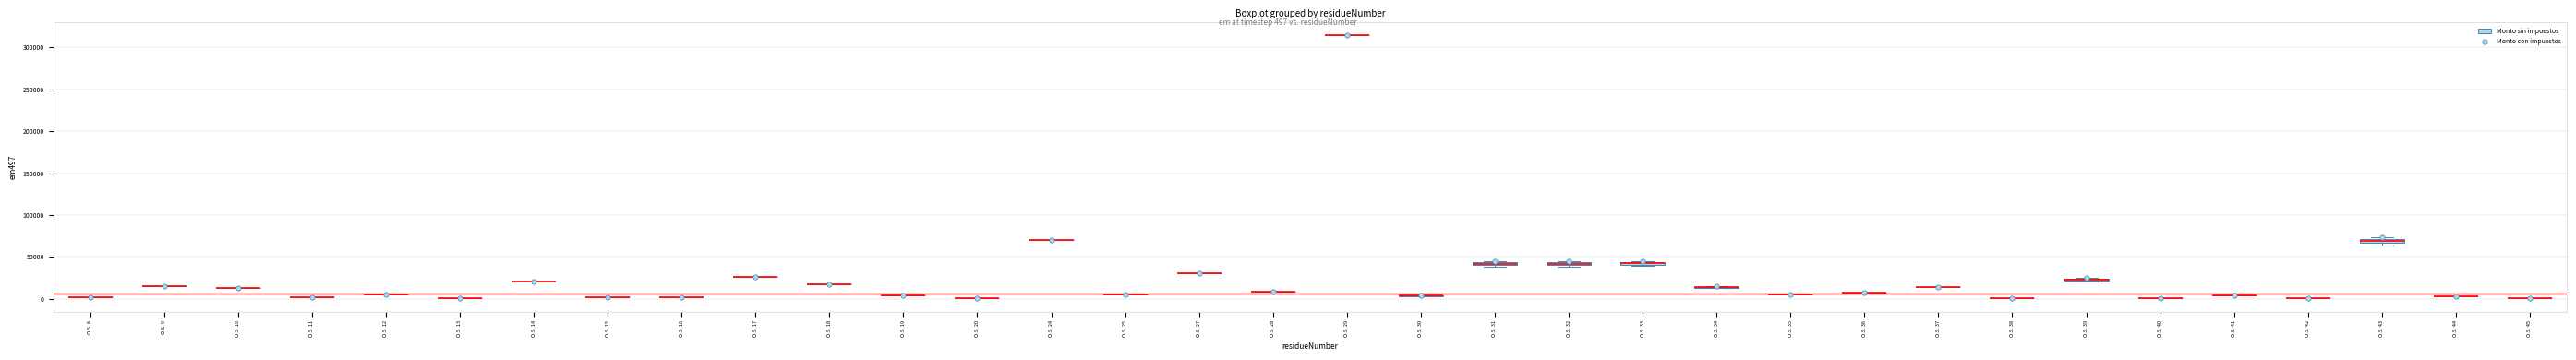

What is the range of Y values (max minus min)?

314700.0